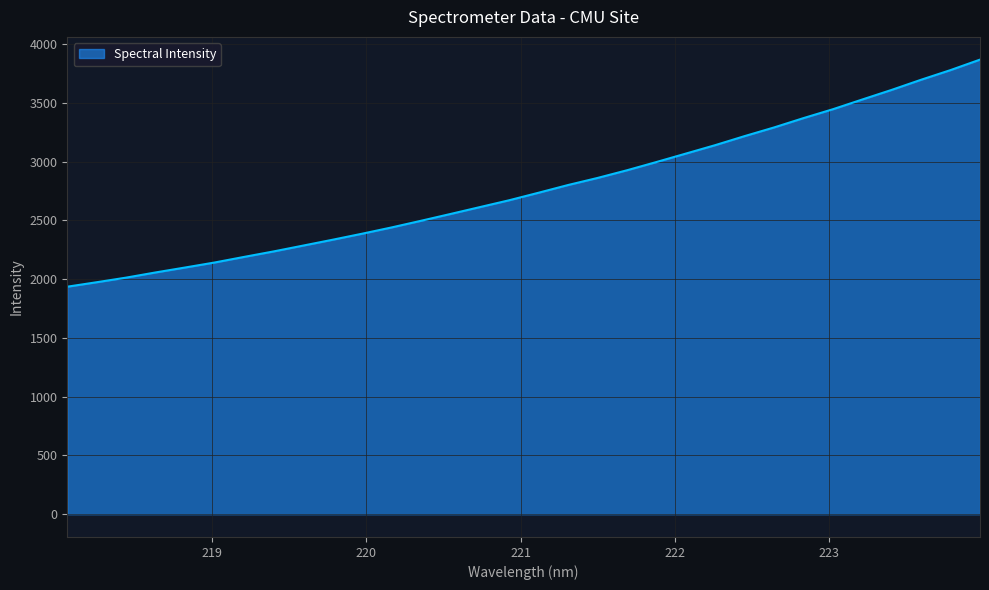

What is the greatest value displayed?

3866.6